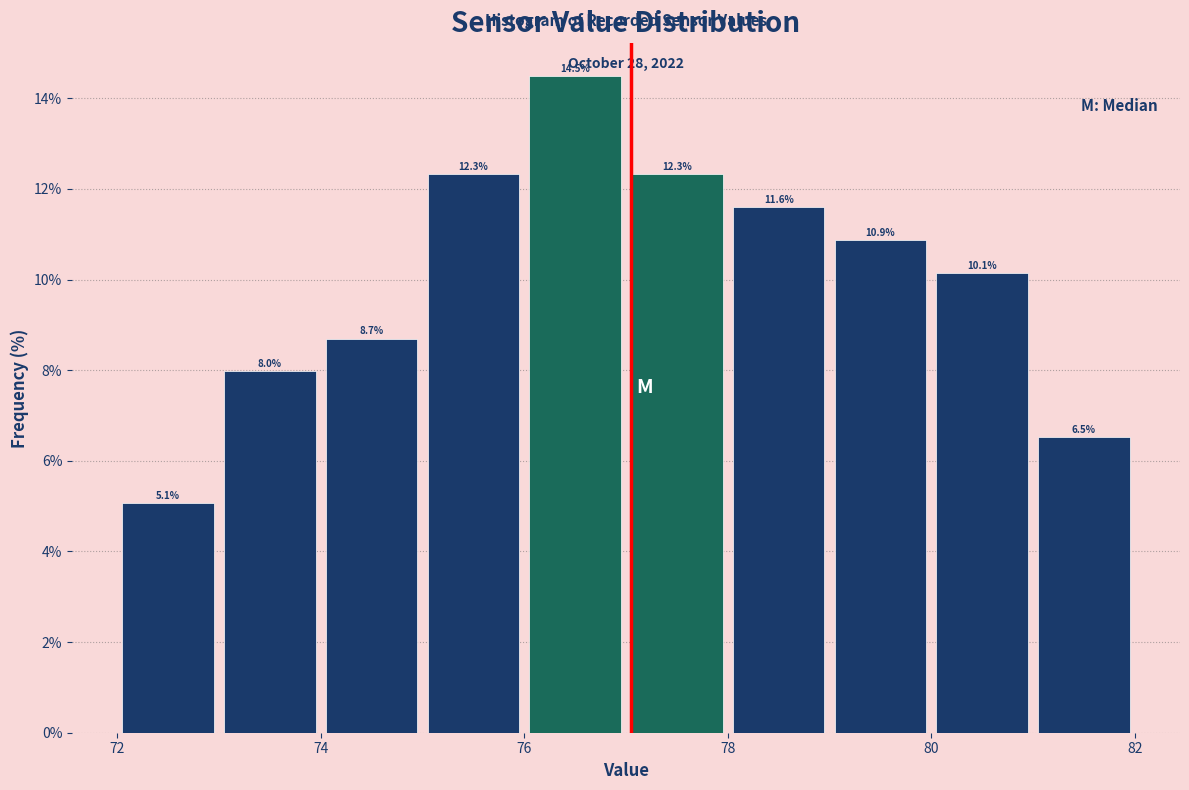

Which range on the x-axis has the tallest bar?

76 to 77